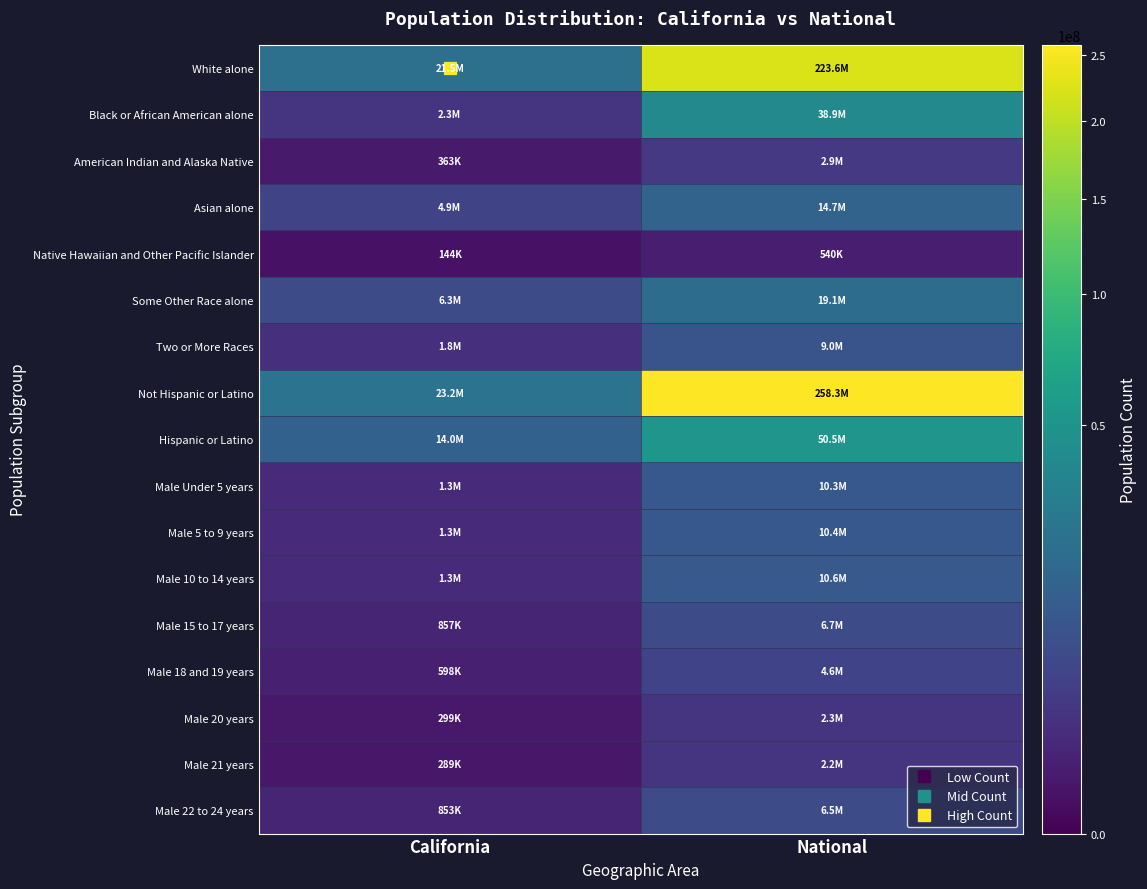

Which series has the widest spread of values?

Not Hispanic or Latino